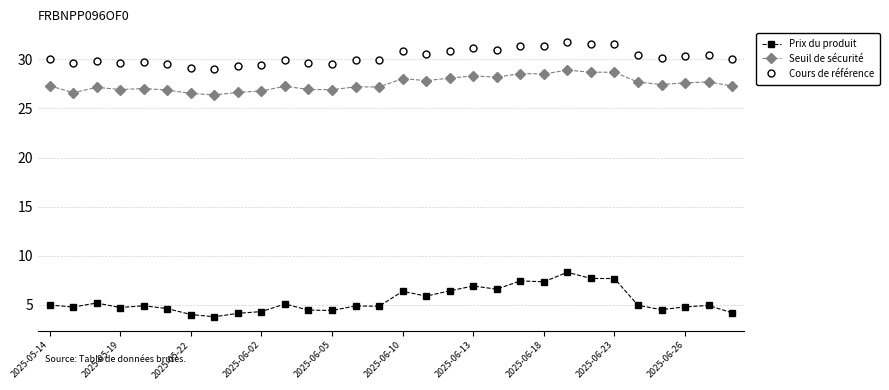

List the series in order of their peak value, lowest first.

Prix du produit, Seuil de sécurité, Cours de référence